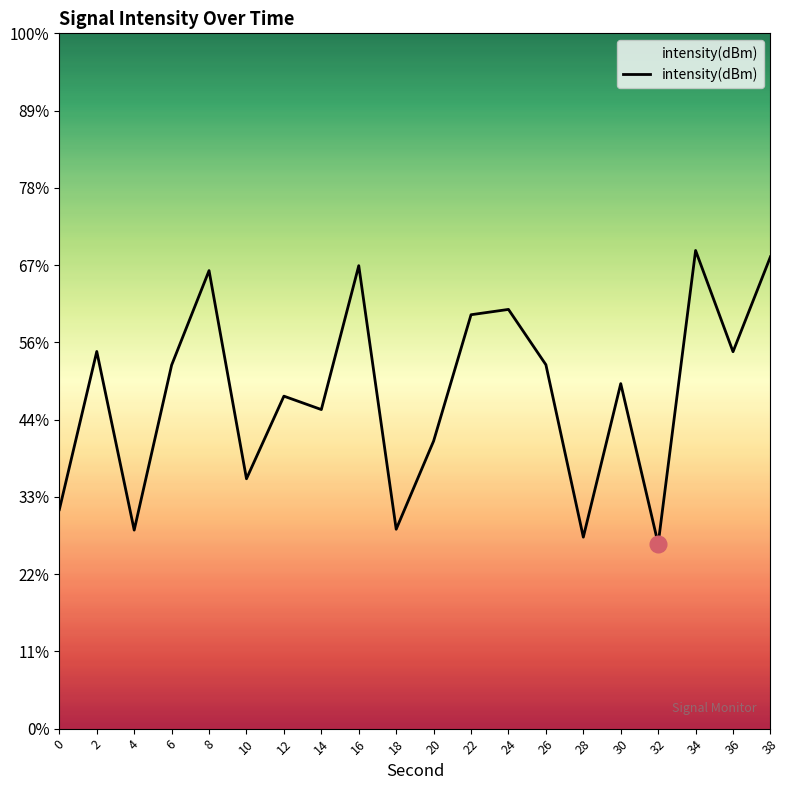

At which label does the data first exceed -121?

2